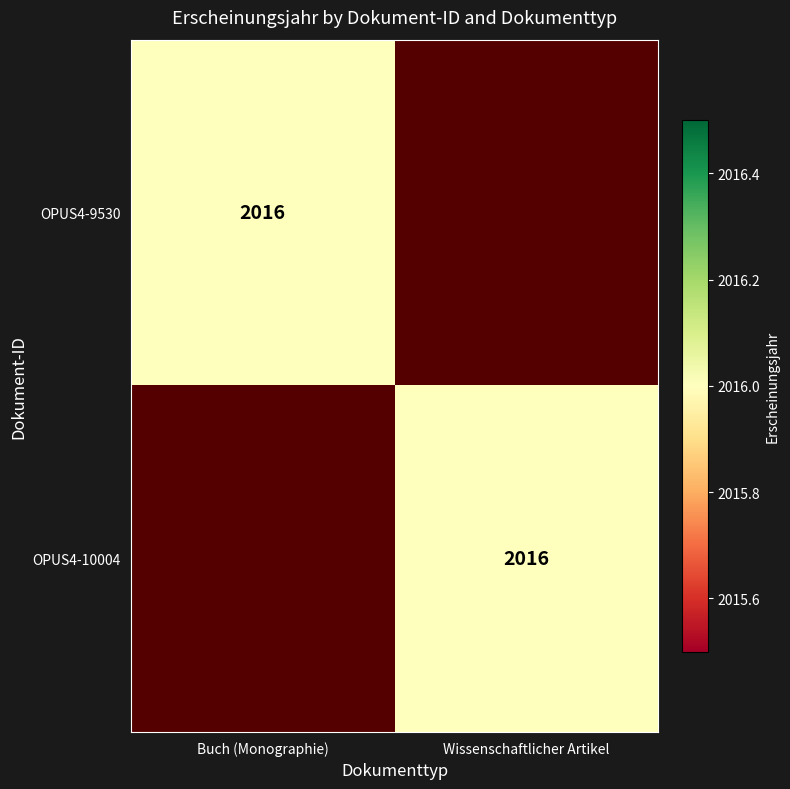

True or false: OPUS4-9530 has a value of 1162 at Buch (Monographie).

False